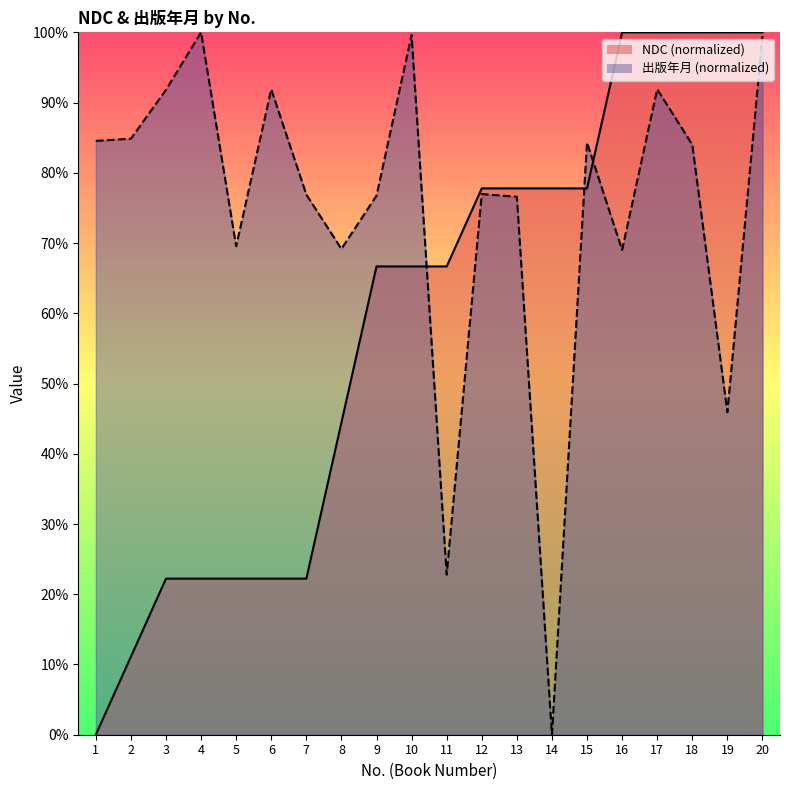

Which series changed the most between 3 and 13?

NDC